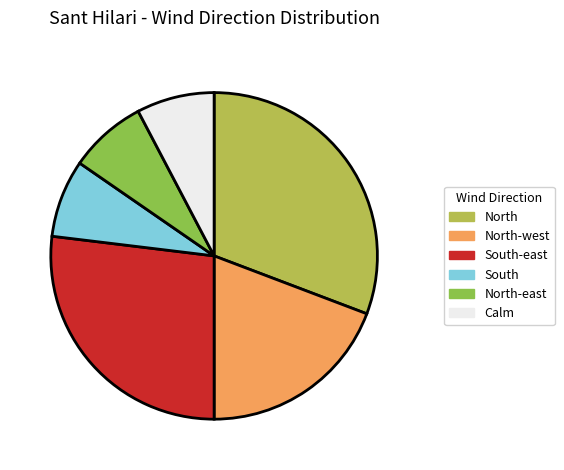

Which slice is the largest?

North